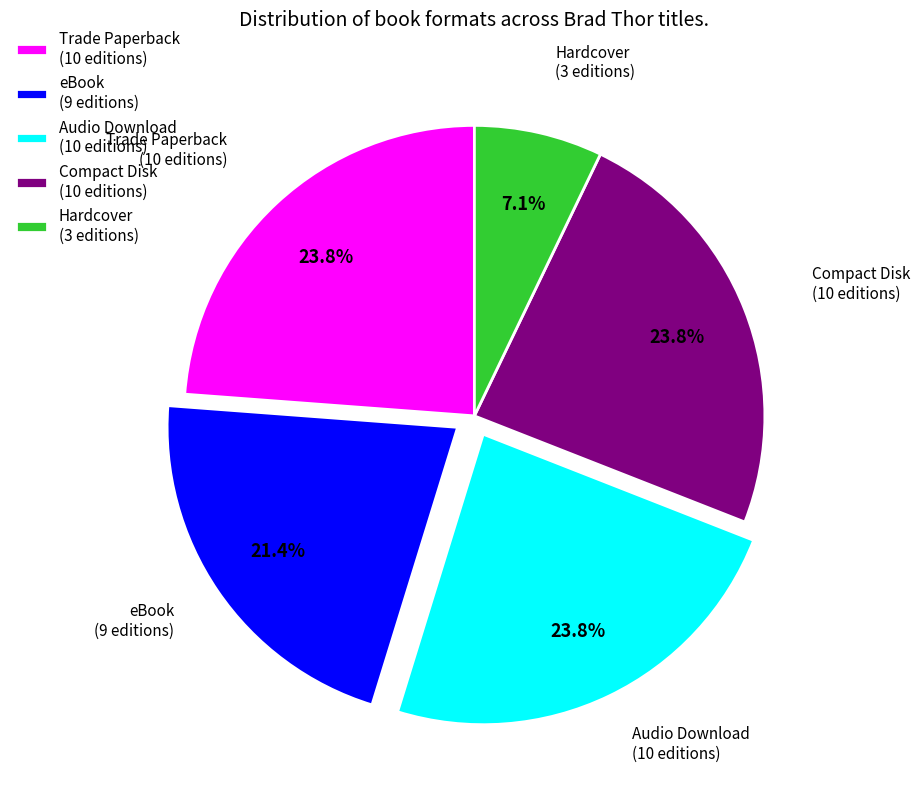

To the nearest percent, what portion does eBook represent?

21%